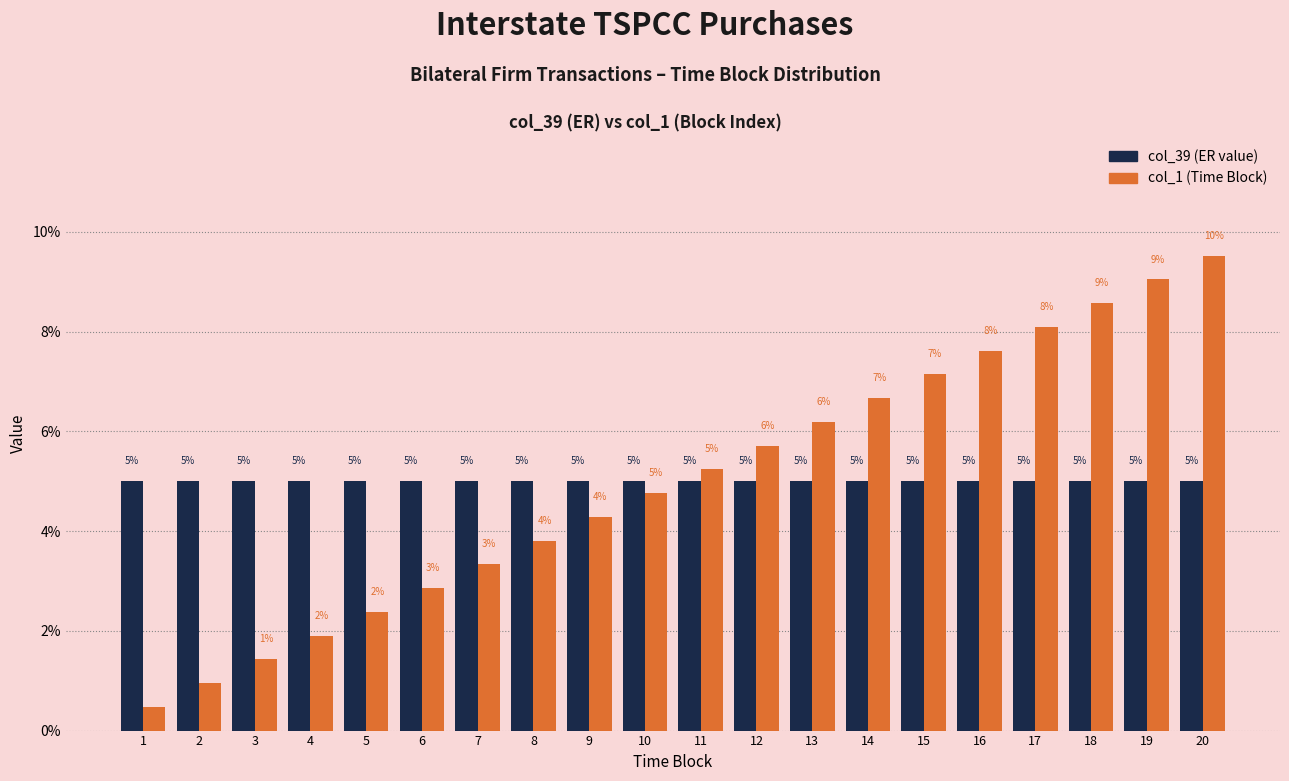

What is the sum of all col_1 (Time Block) values?

100.0